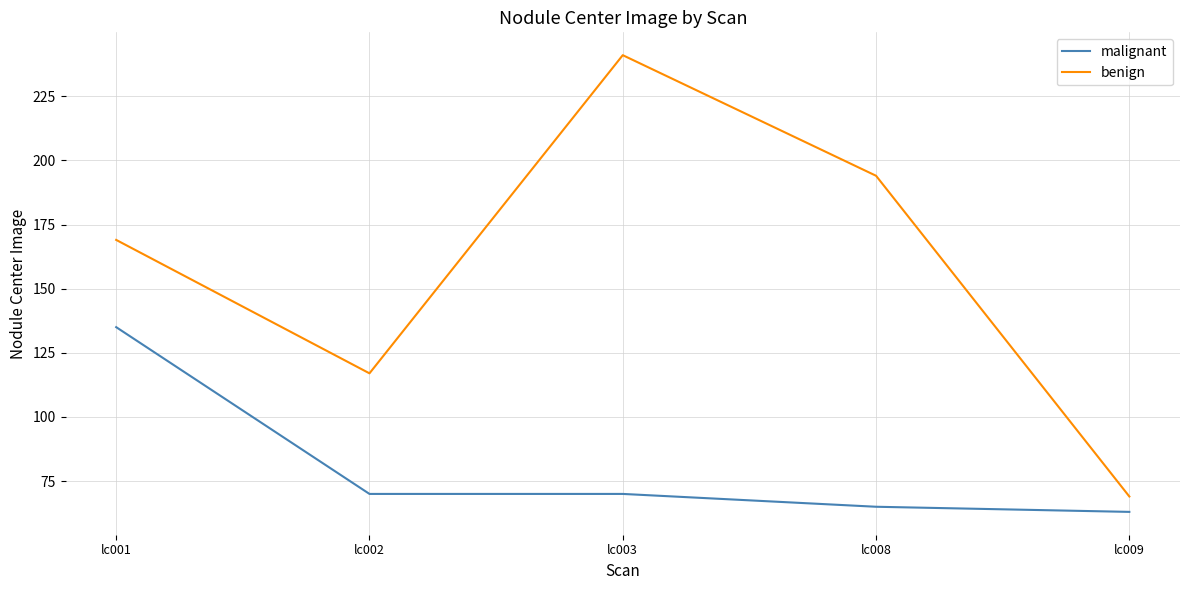

What is the difference between the maximum and second lowest values in the malignant series?

70